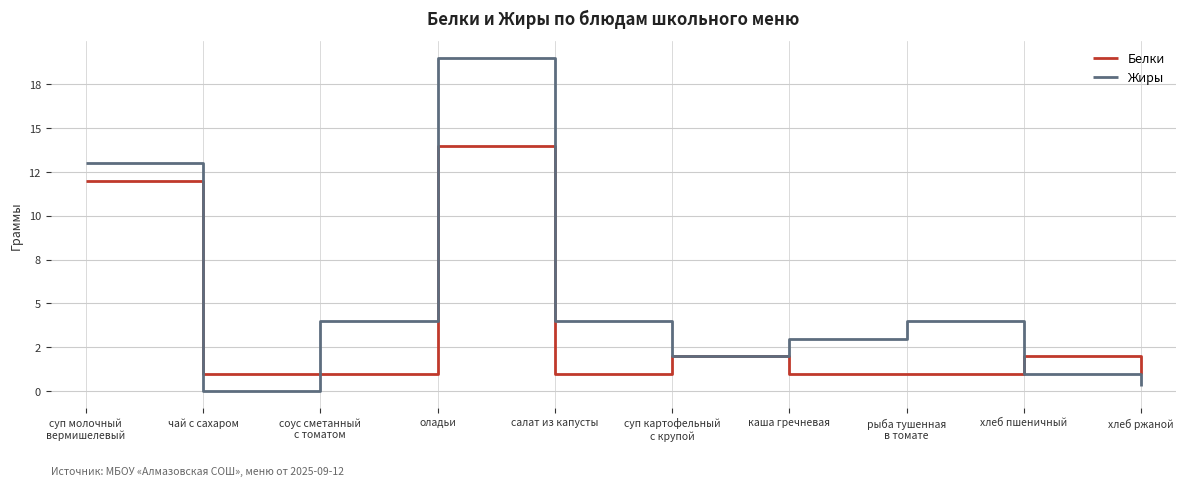

Rank the series by their average value, from lowest to highest.

Белки, Жиры